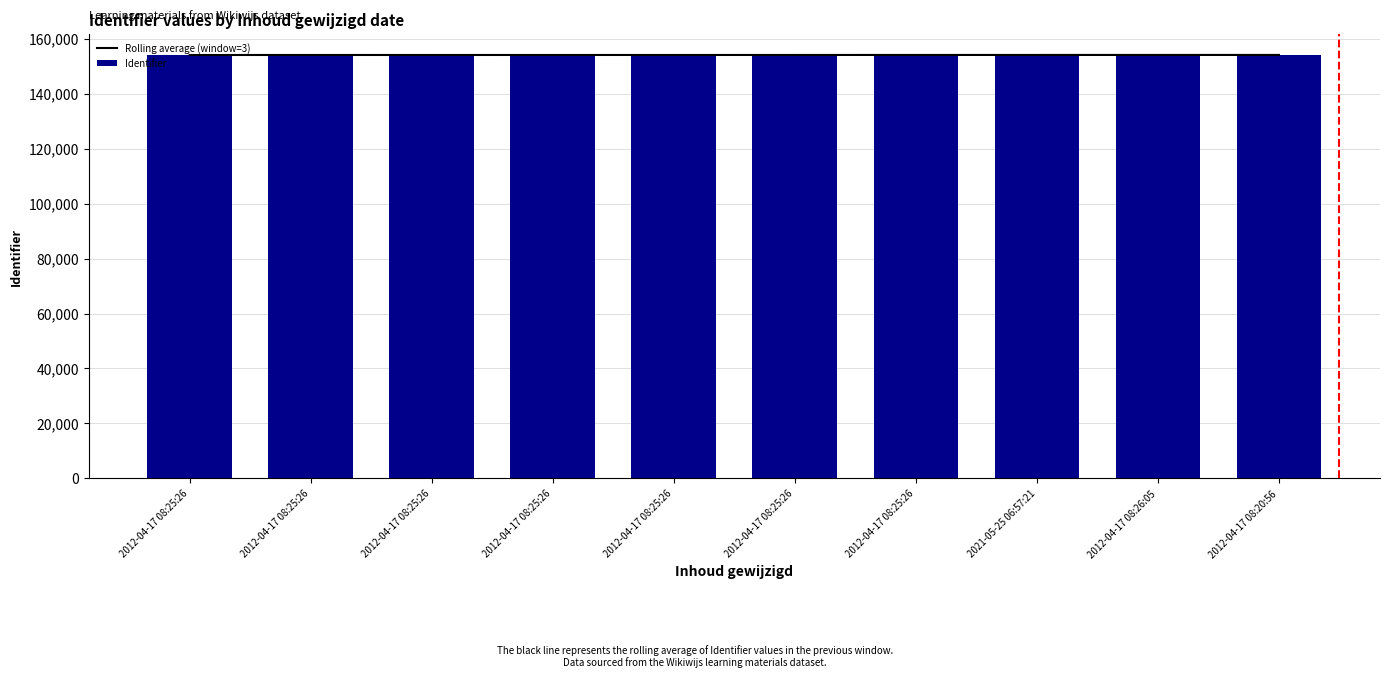

Reading left to right, what are all the values shown in this chart?

Rolling average (window=3): 154020.7	154022.0	154024.0	154026.0	154028.0	154030.3	154032.7	154035.0	154037.0	154038.3
Identifier: 154020.0	154022.0	154024.0	154026.0	154028.0	154030.0	154033.0	154035.0	154037.0	154039.0